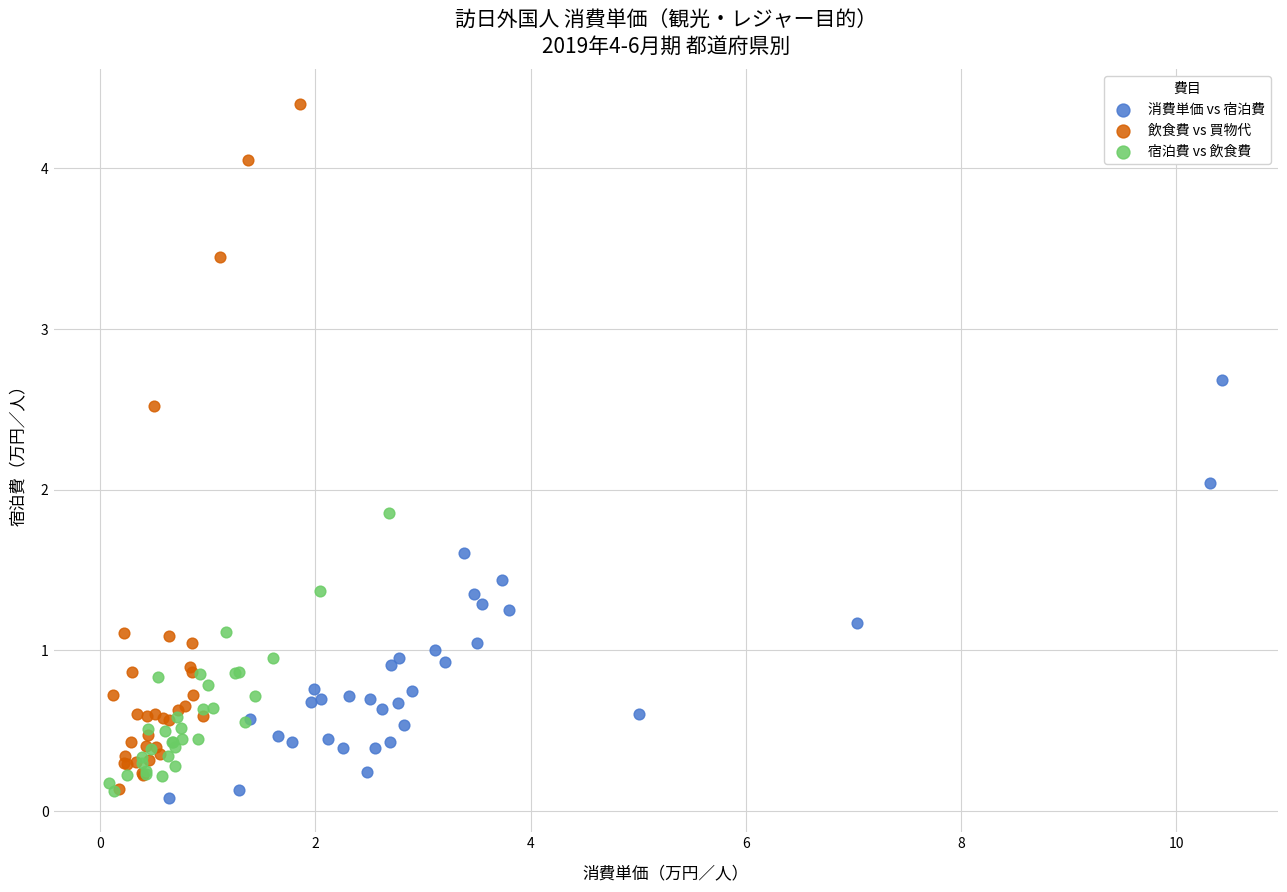

Which series contains the highest Y value?

飲食費 vs 買物代